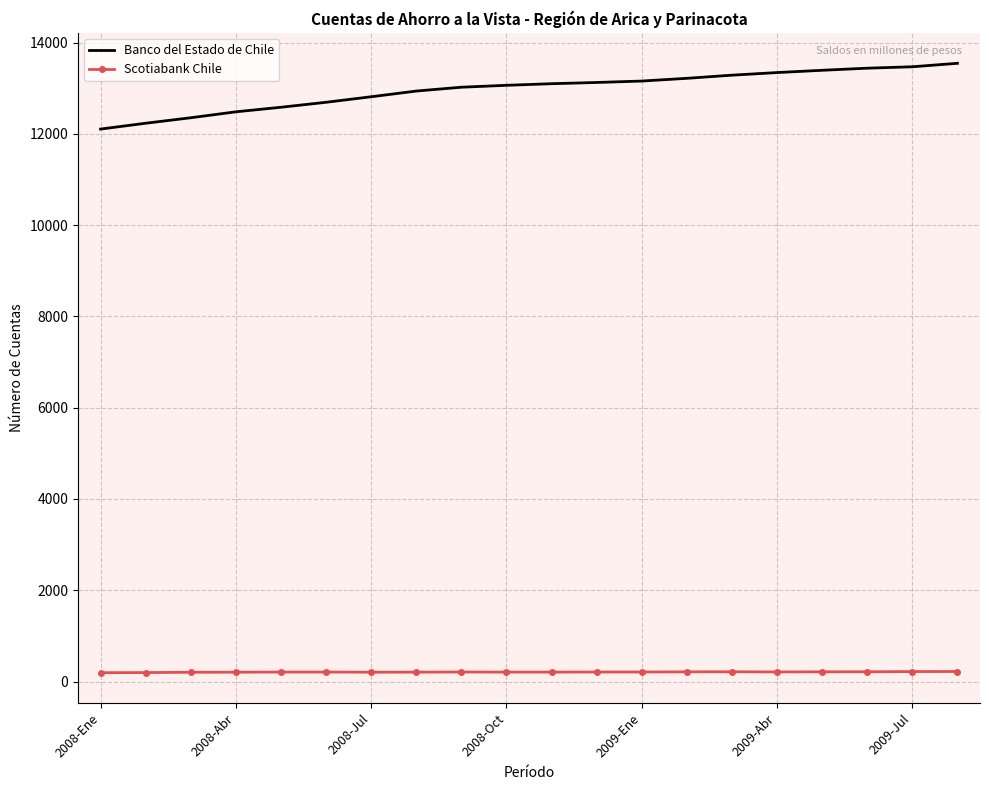

Which series has the largest range (max minus min)?

Banco del Estado de Chile